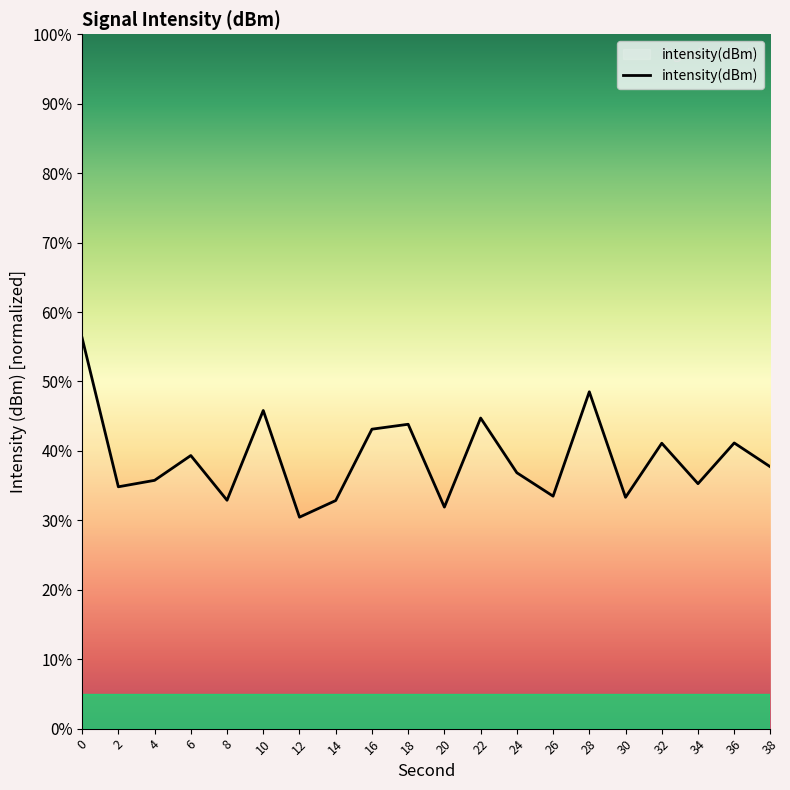

What is the difference between the maximum and second lowest values?

24.4